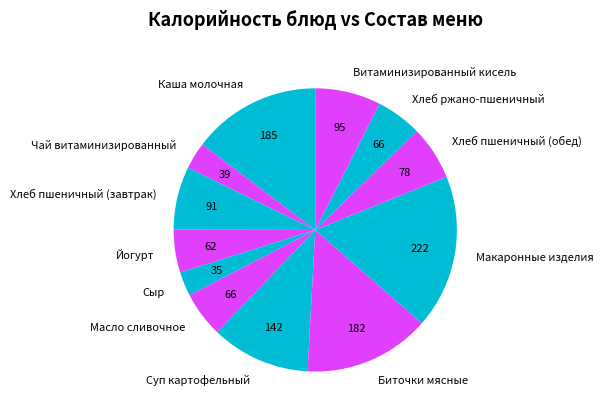

Between Биточки мясные and Чай витаминизированный, which is larger?

Биточки мясные